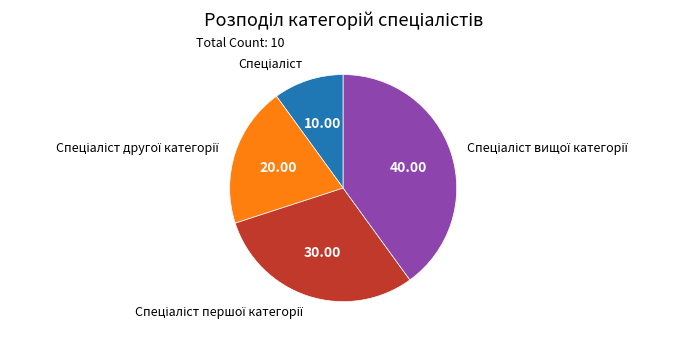

Is there a majority slice in this chart?

No